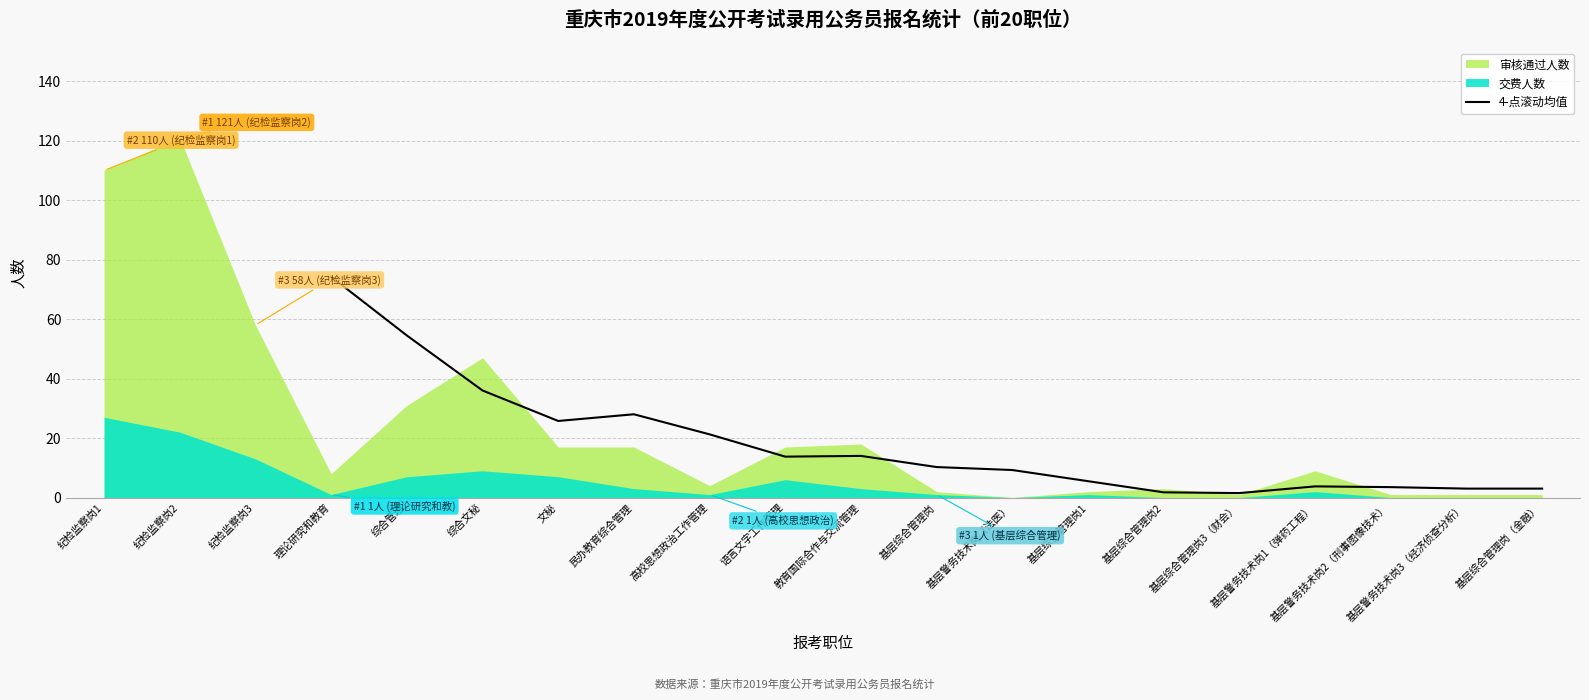

Which category has the highest value in the 4-点滚动均值 series?

理论研究和教育